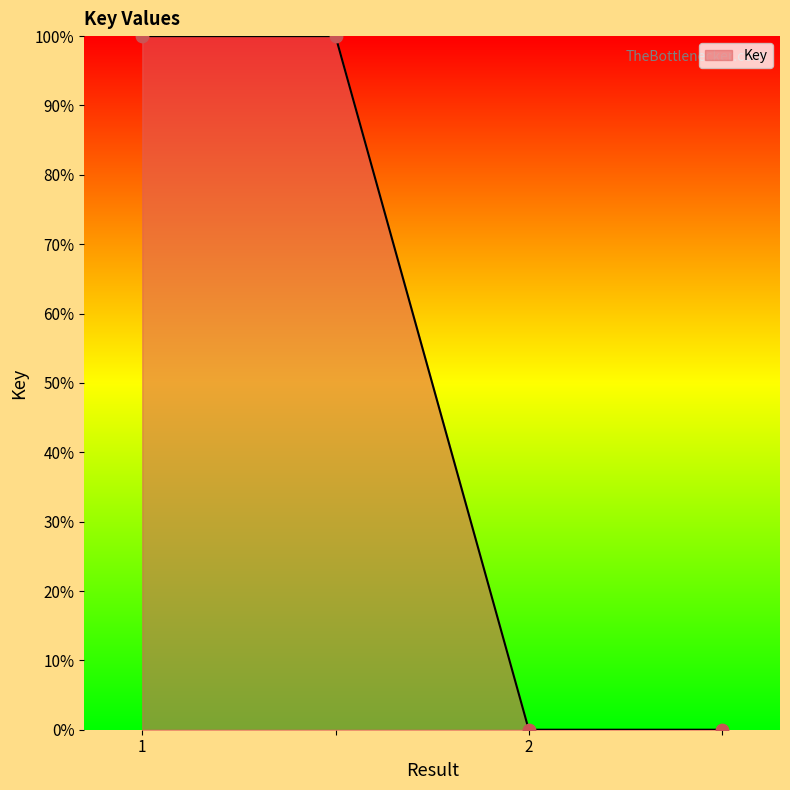

What is the sum of all values?

200